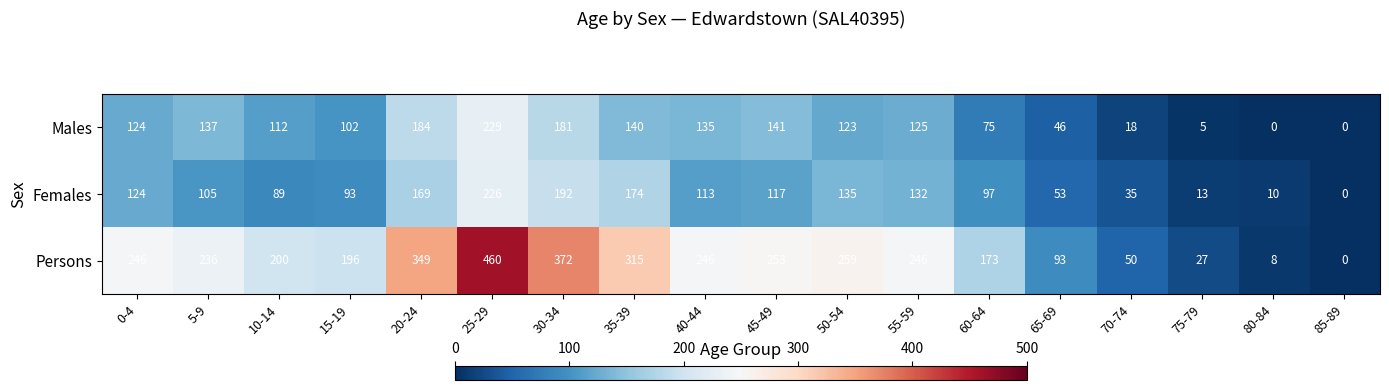

Which series has the largest range (max minus min)?

Persons